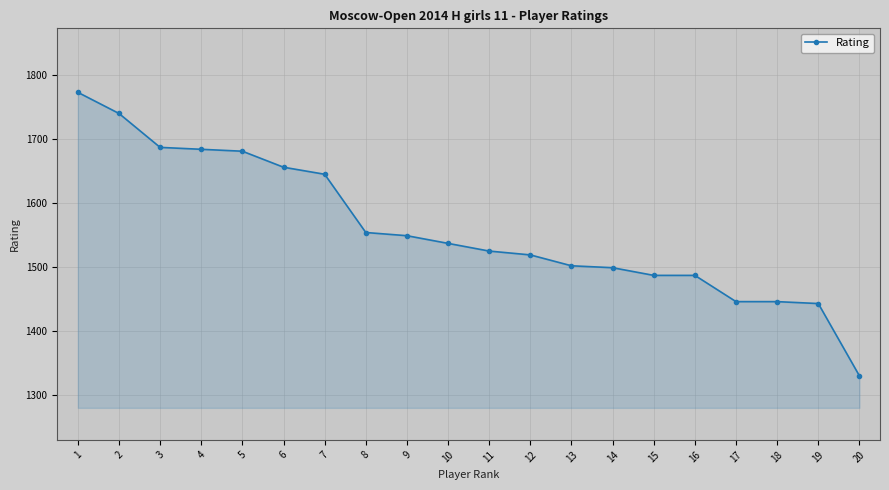

What is the ratio of the value at 20 to the value at 6?

0.8